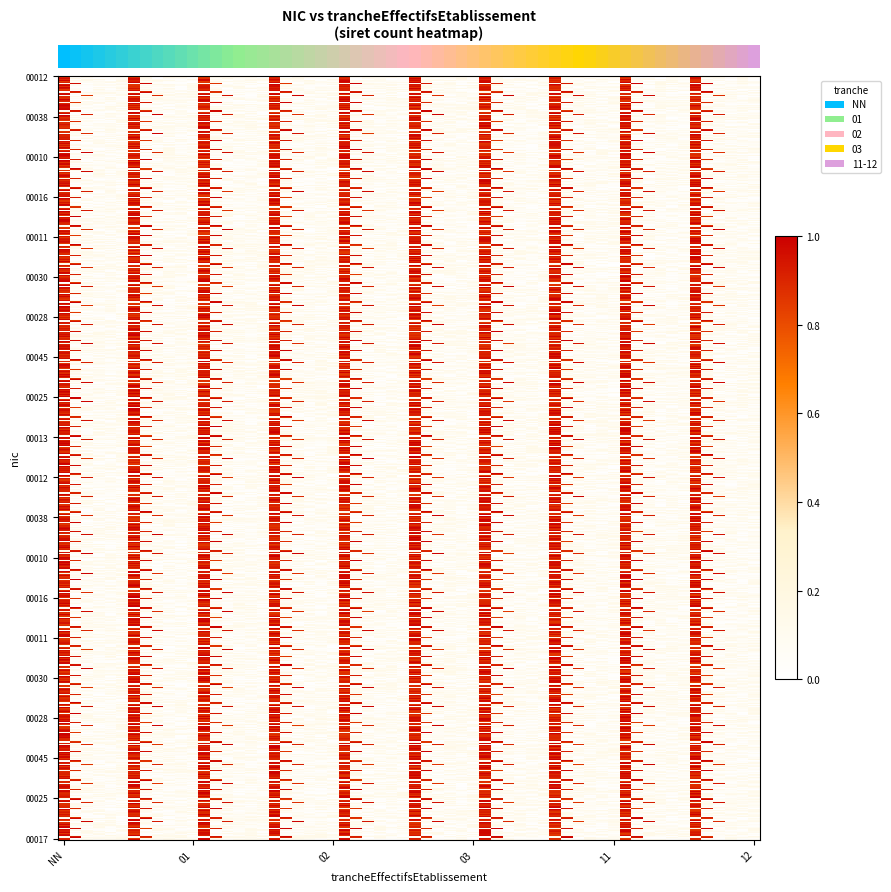

At which category is the sum across all series the highest?

NN